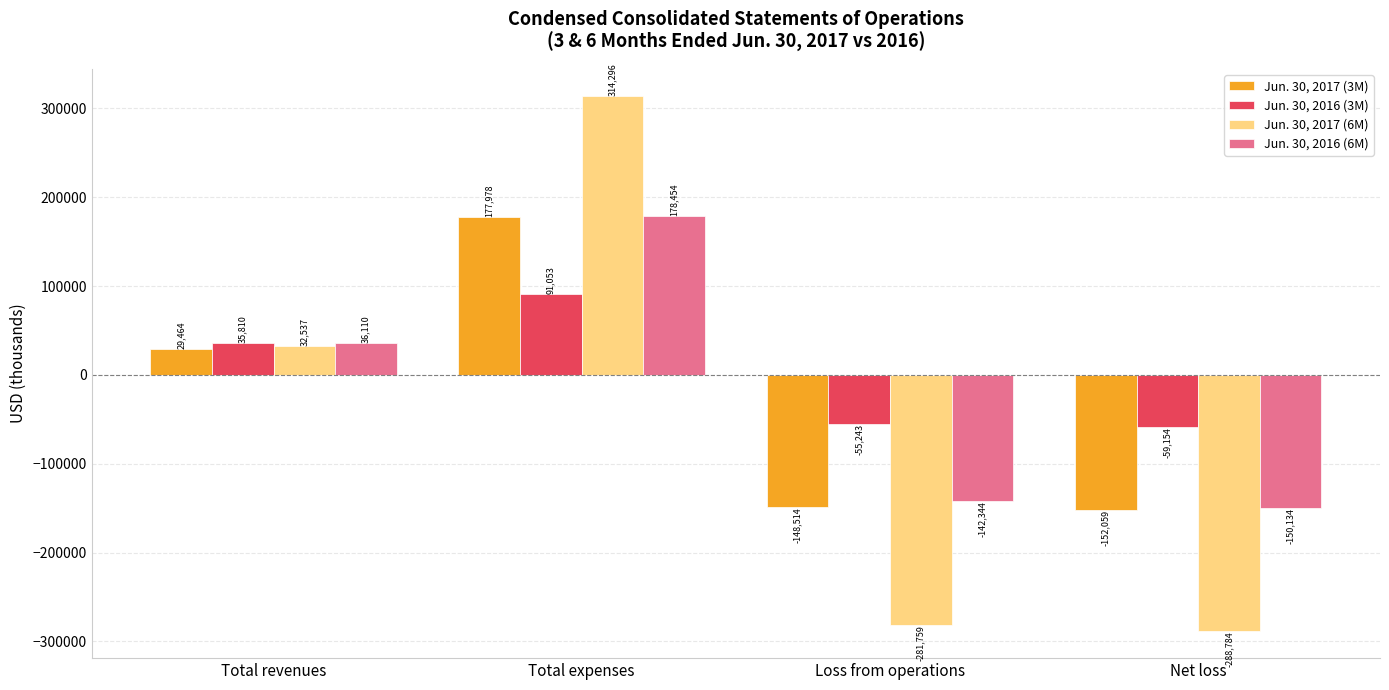

List the labels in order of Jun. 30, 2017 (6M) value, smallest first.

Net loss, Loss from operations, Total revenues, Total expenses